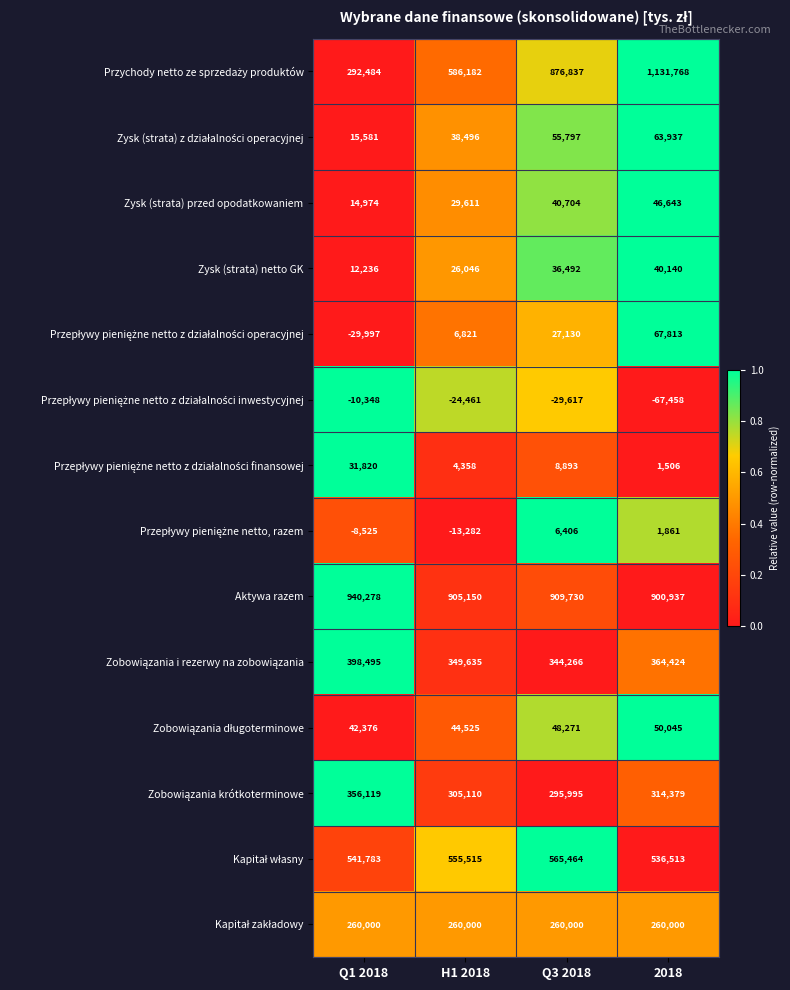

At which category does the chart reach its peak across all series?

2018